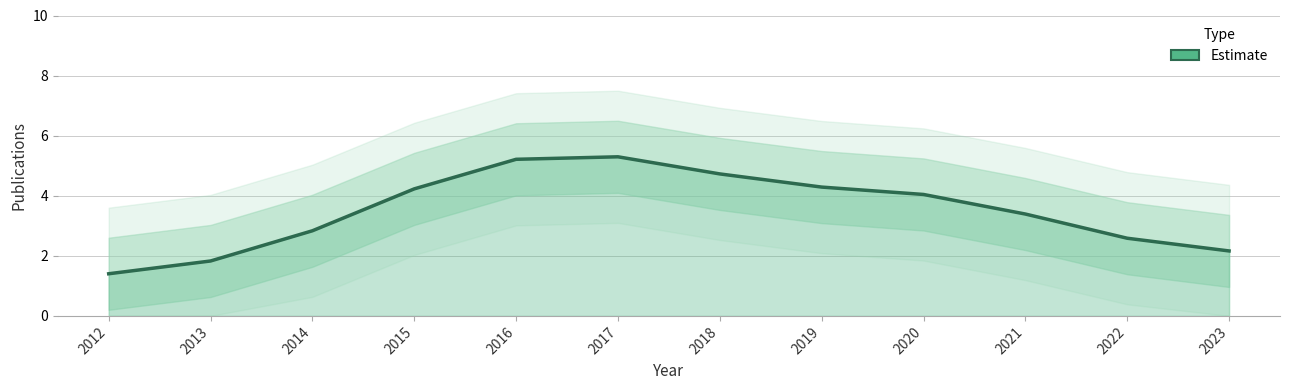

Which has a higher value, 2018 or 2014?

2018